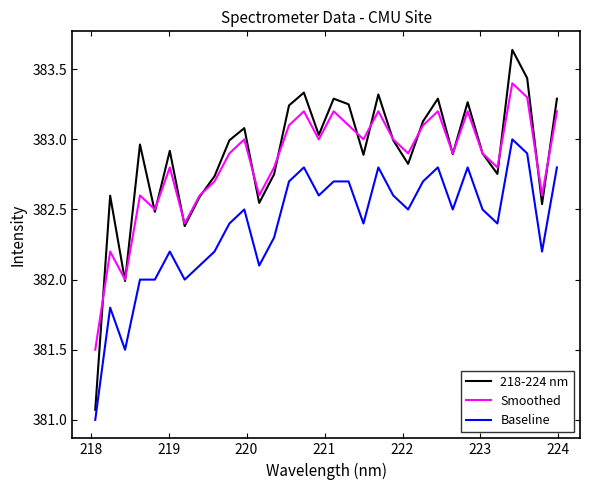

What is the difference between the maximum and minimum values in the Smoothed series?

1.9